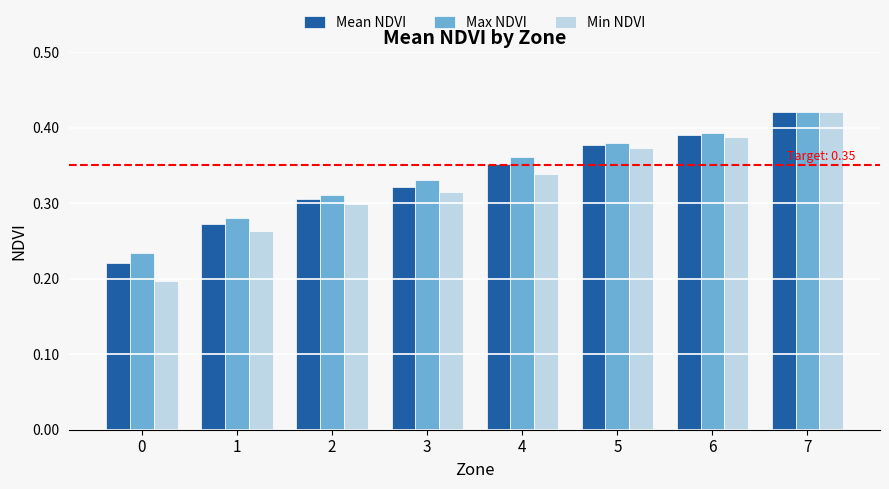

Is it true that Mean NDVI equals 0.3 at 2?

True